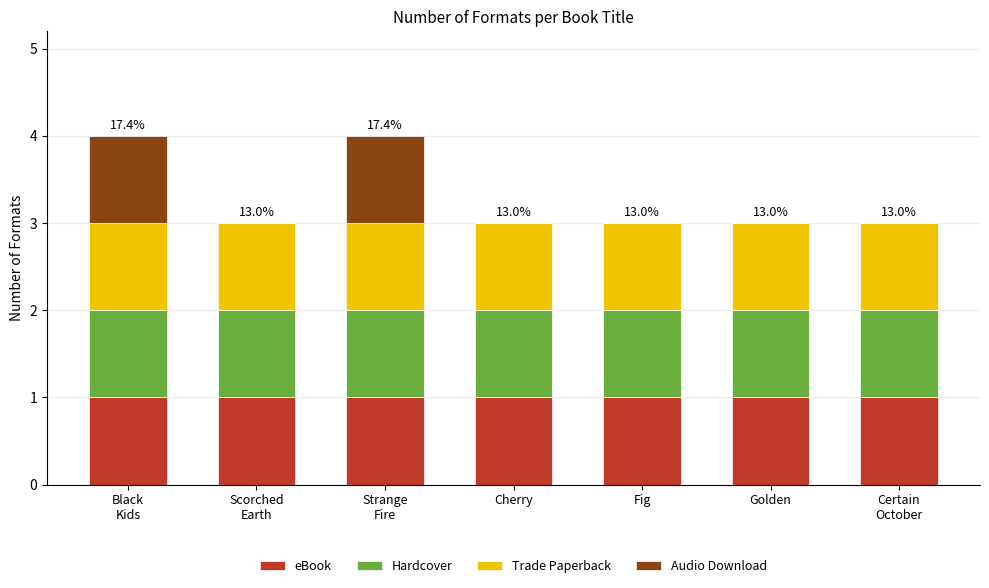

What value does the eBook series have at Fig?

1